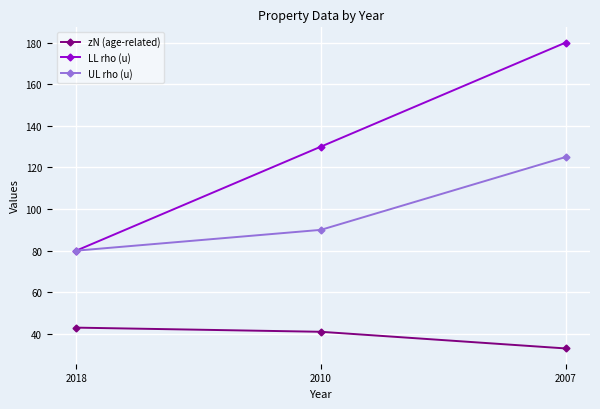

Rank the series by their average value, from highest to lowest.

LL rho (u), UL rho (u), zN (age-related)